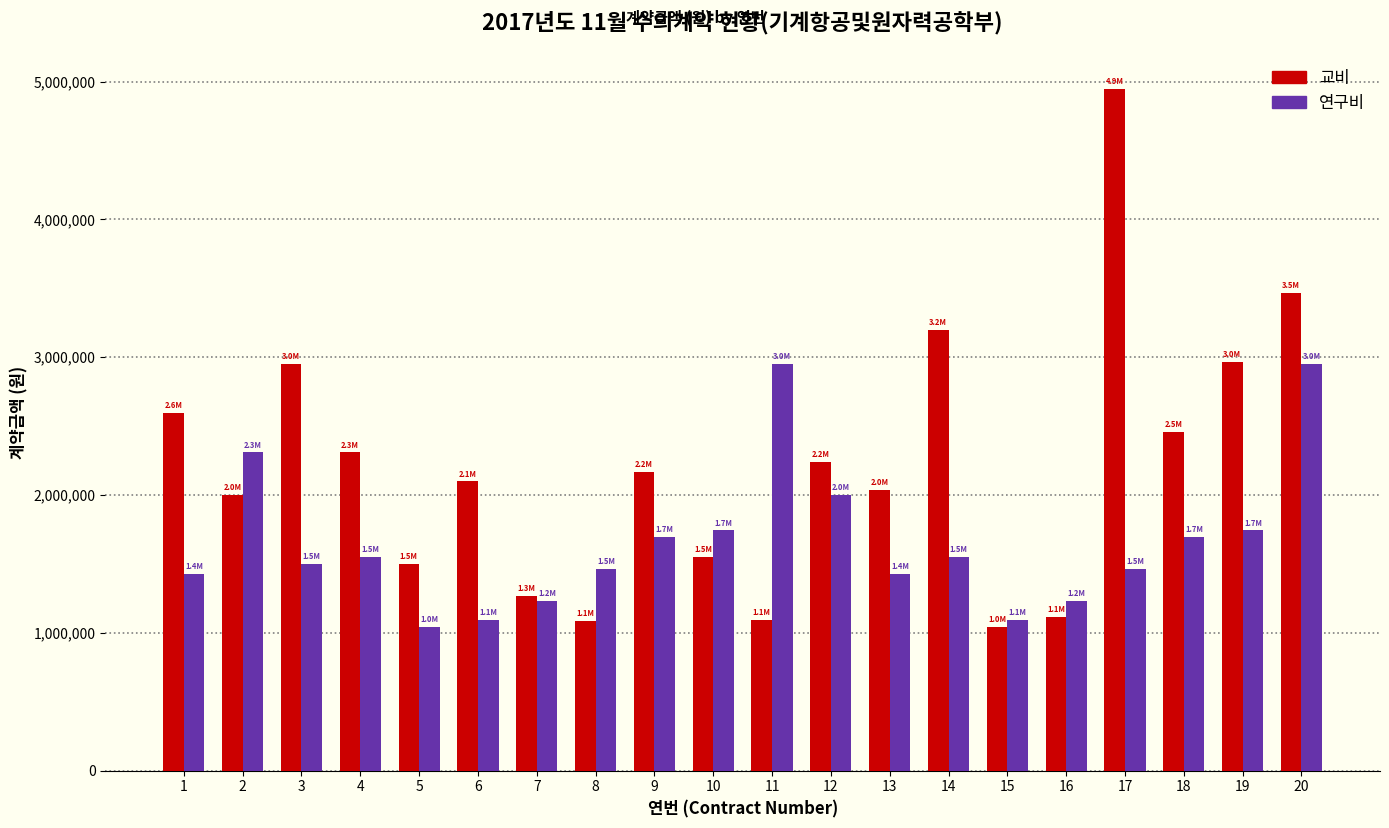

Rank the series by their average value, from lowest to highest.

연구비, 교비